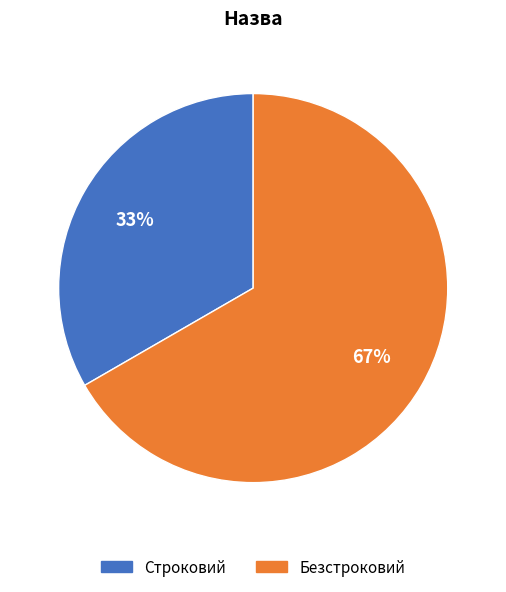

To the nearest percent, what is the average slice percentage?

50%